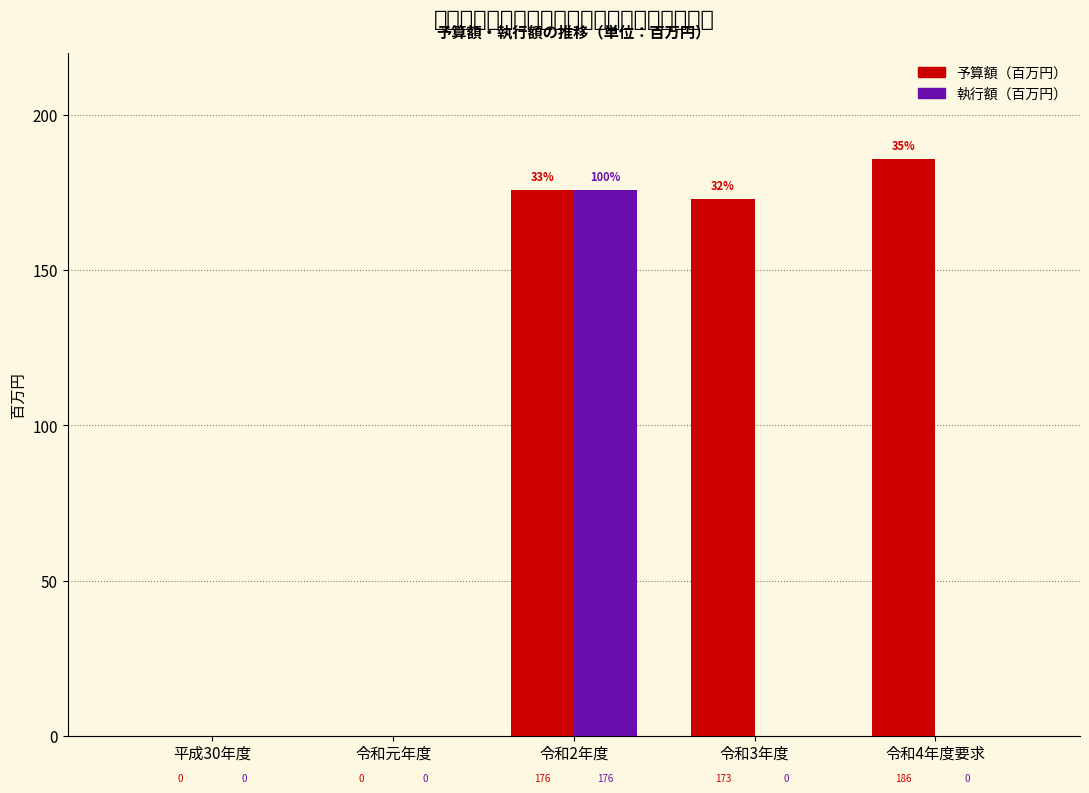

Reading right to left, what are all the values shown in this chart?

予算額（百万円）: 令和4年度要求=186	令和3年度=173	令和2年度=176	令和元年度=0	平成30年度=0
執行額（百万円）: 令和4年度要求=0	令和3年度=0	令和2年度=176	令和元年度=0	平成30年度=0